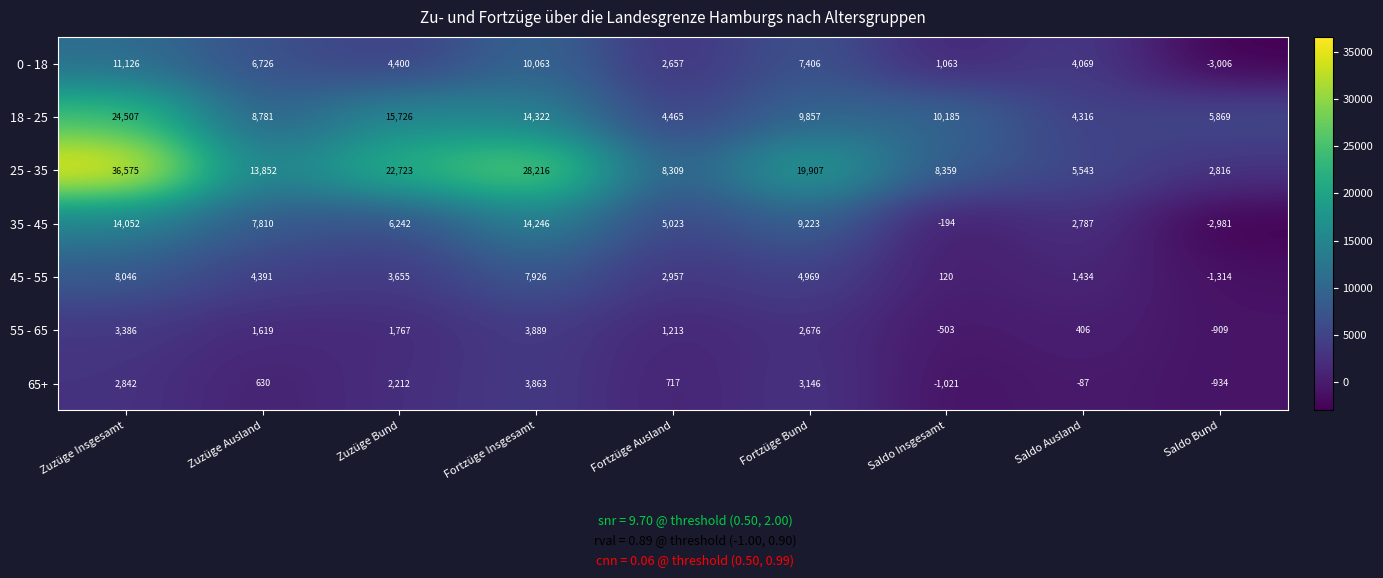

What is the sum of all 25 - 35 values?

146300